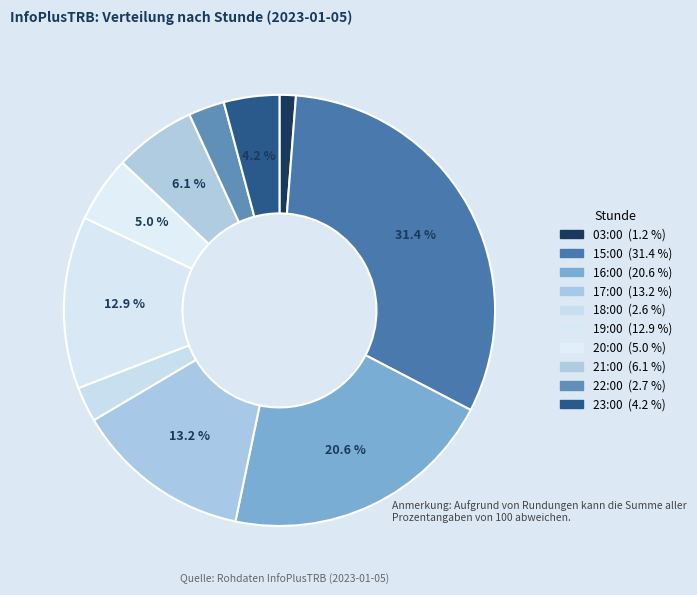

How much of the chart is everything except 19:00?

87.1%